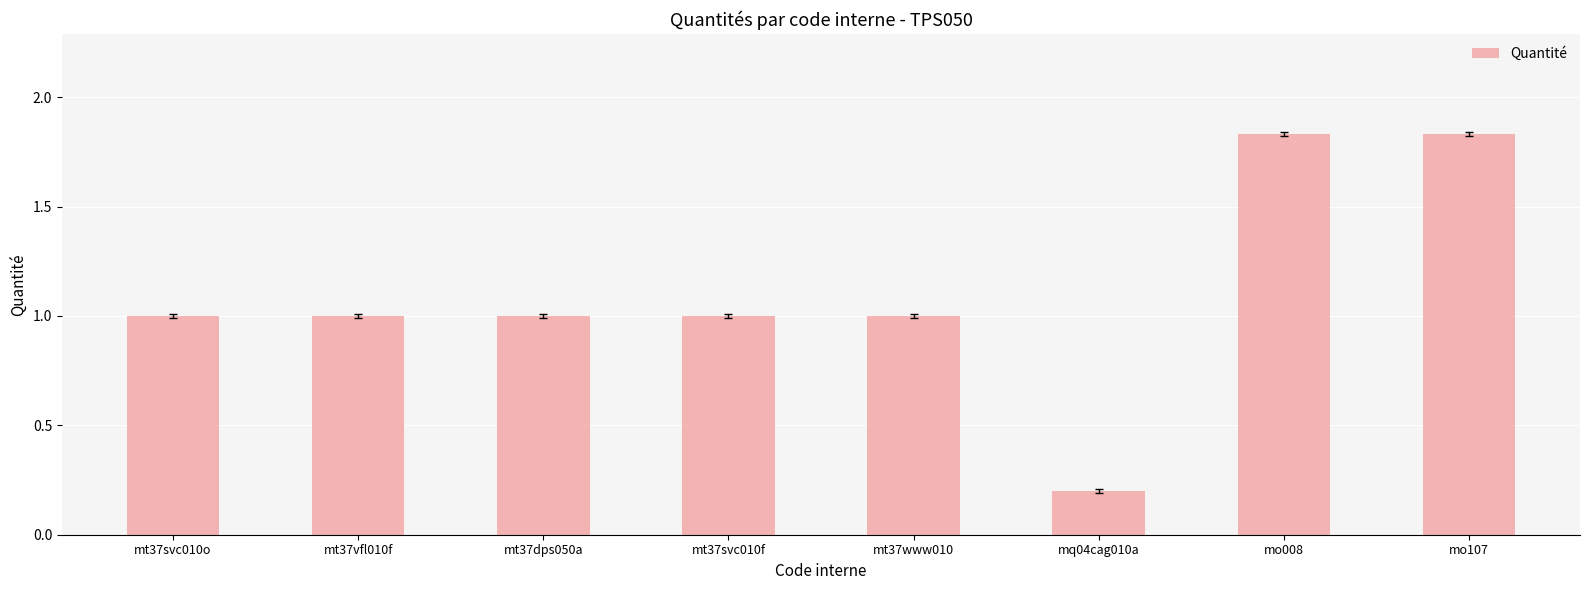

Which label corresponds to the smallest value in the chart?

mq04cag010a